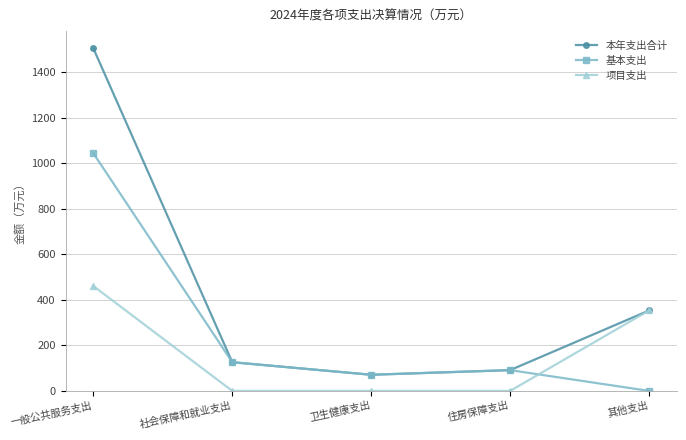

How many values in the 基本支出 series are below 91?

2